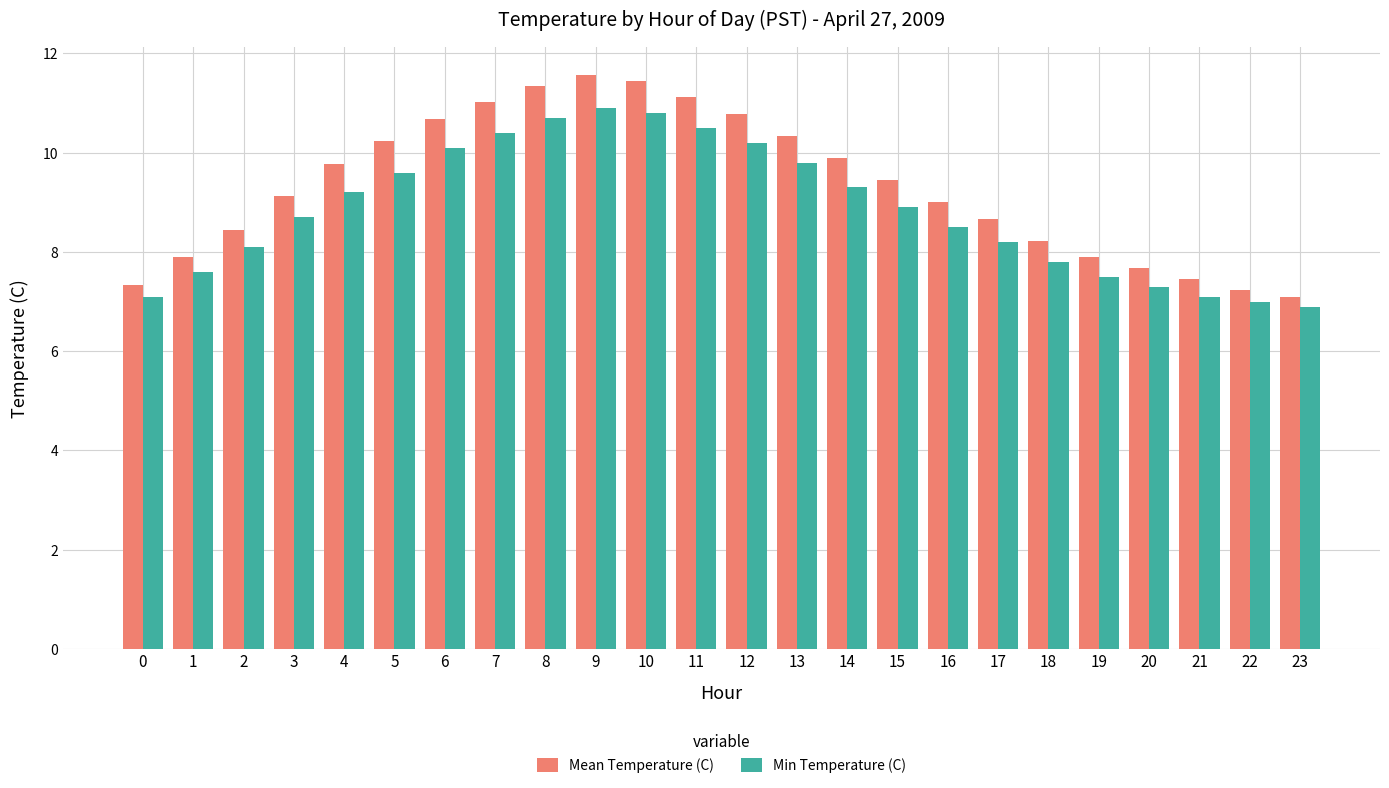

How many groups of bars are there?

24